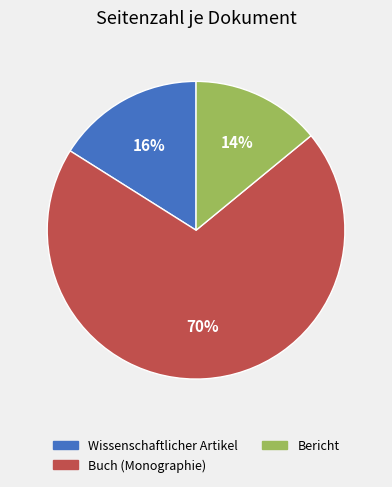

To the nearest percent, what is the average slice percentage?

33%